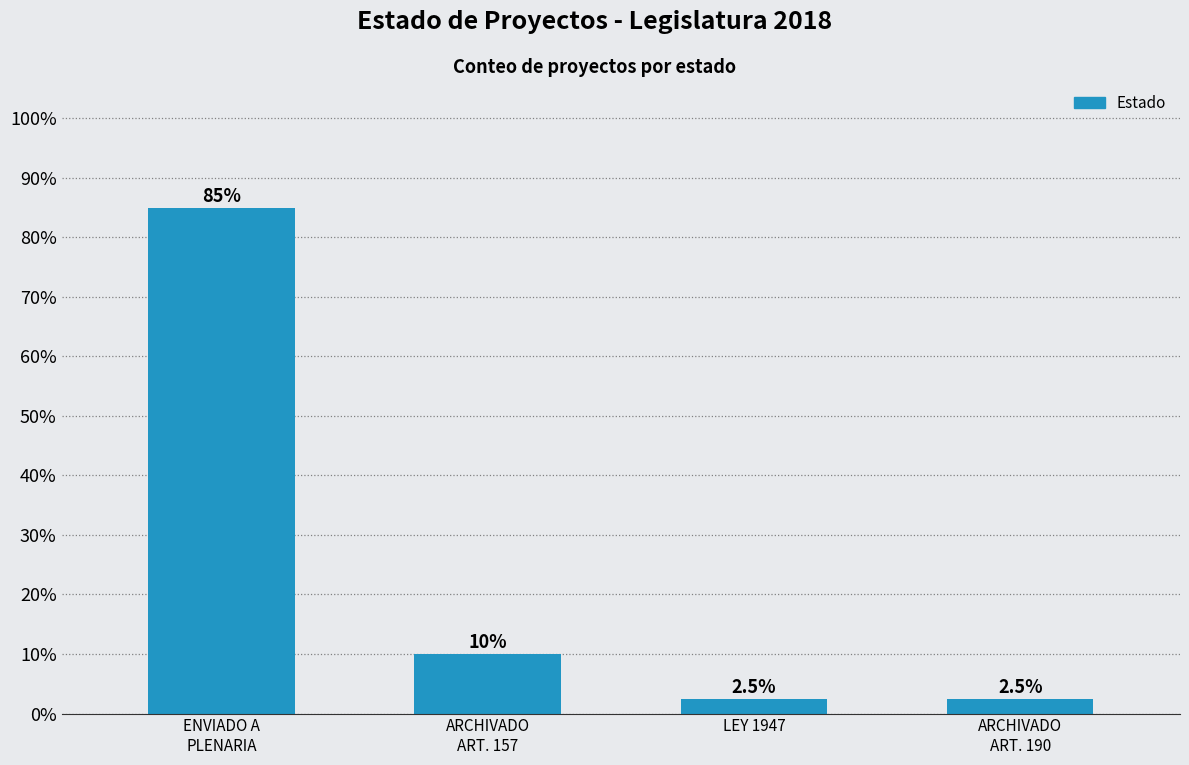

What is the smallest value displayed?

2.5